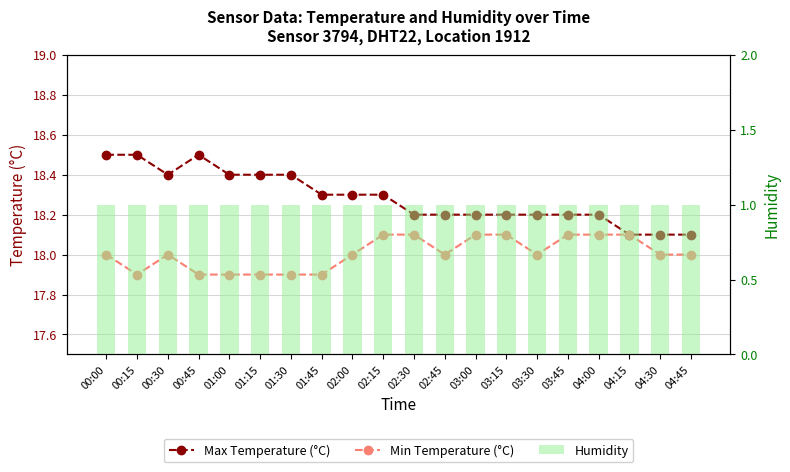

What position from the left is 04:00?

17